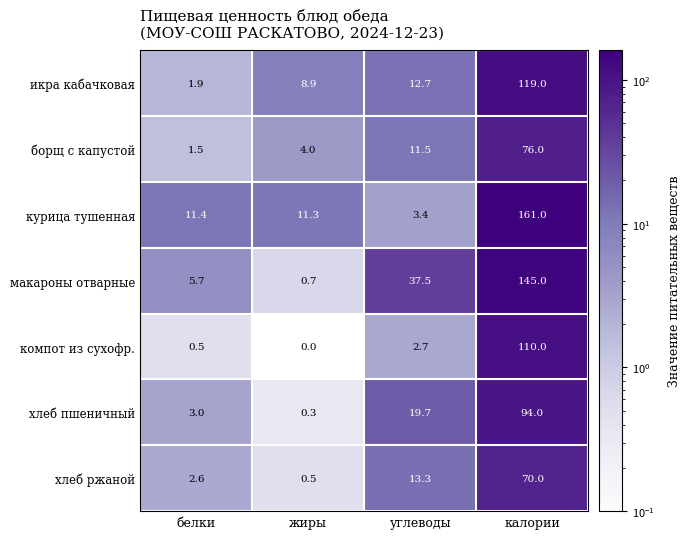

Reading left to right, what are all the values shown in this chart?

икра кабачковая: белки=1.9	жиры=8.9	углеводы=12.7	калории=119.0
борщ с капустой: белки=1.5	жиры=4.0	углеводы=11.5	калории=76.0
курица тушенная: белки=11.4	жиры=11.3	углеводы=3.4	калории=161.0
макароны отварные: белки=5.7	жиры=0.7	углеводы=37.5	калории=145.0
компот из сухофр.: белки=0.5	жиры=0.0	углеводы=2.7	калории=110.0
хлеб пшеничный: белки=3.0	жиры=0.3	углеводы=19.7	калории=94.0
хлеб ржаной: белки=2.6	жиры=0.5	углеводы=13.3	калории=70.0